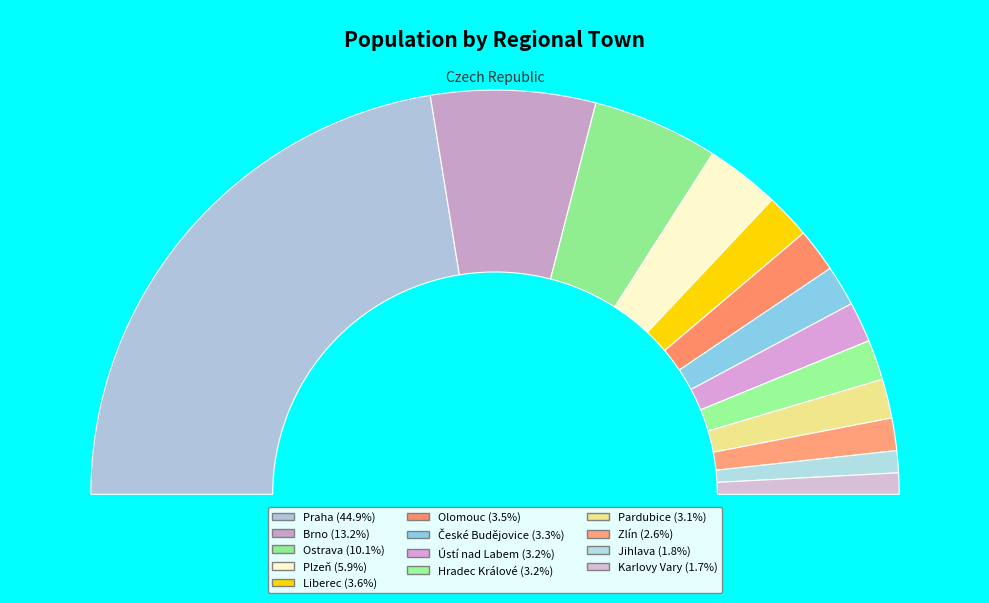

To the nearest percent, what percentage of the pie is Jihlava?

2%